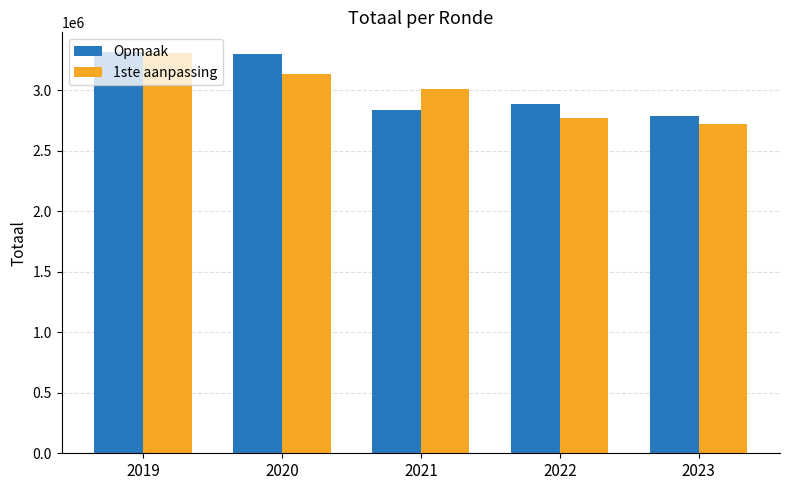

What is the difference between the maximum and minimum values in the 1ste aanpassing series?

581054